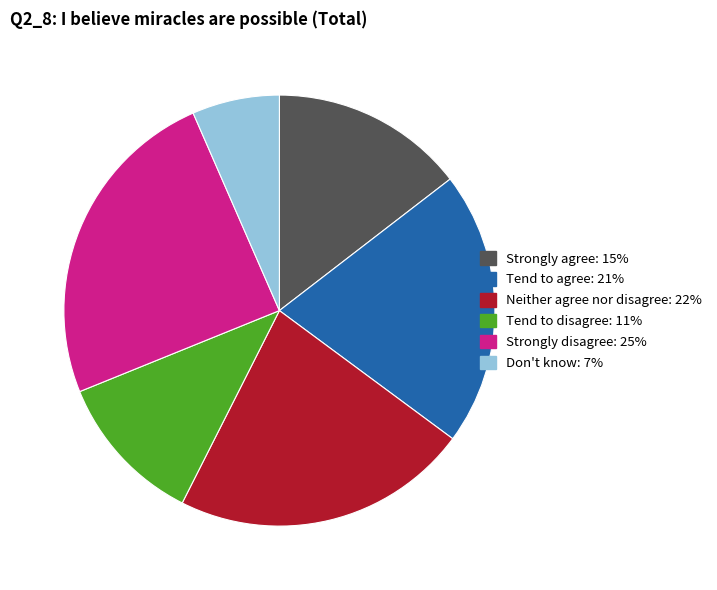

Rank the categories by value from lowest to highest.

Don't know, Tend to disagree, Strongly agree, Tend to agree, Neither agree nor disagree, Strongly disagree